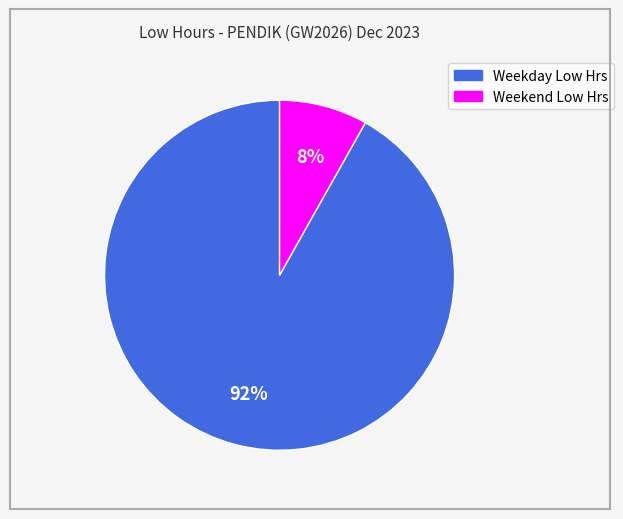

Count the number of slices in the pie.

2